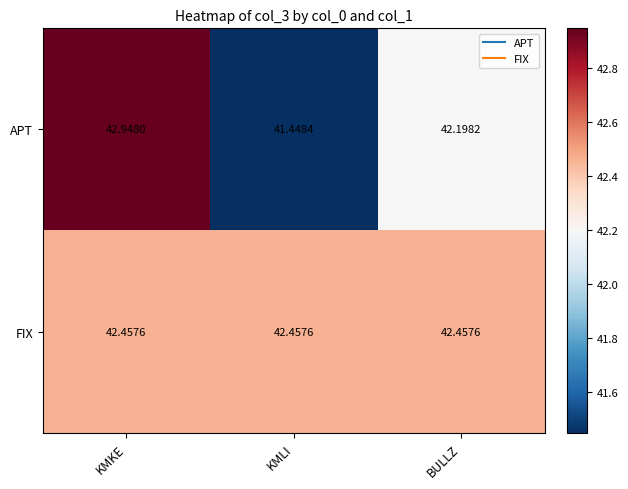

At which category is the sum across all series the highest?

KMKE